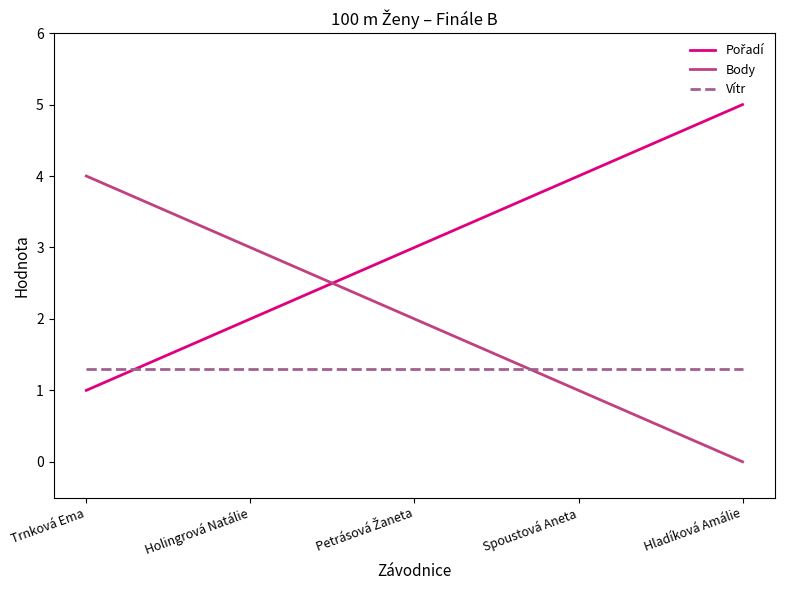

Which category has the highest value across all series?

Hladíková Amálie